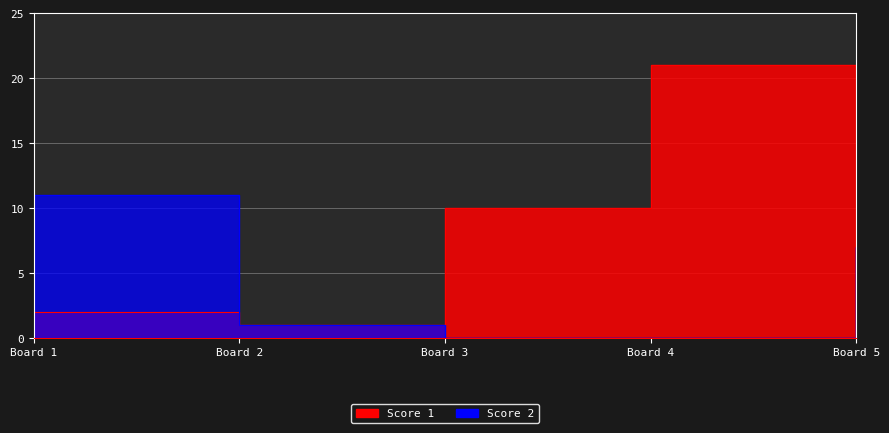

True or false: Score 2 and Score 1 cross at least once.

True